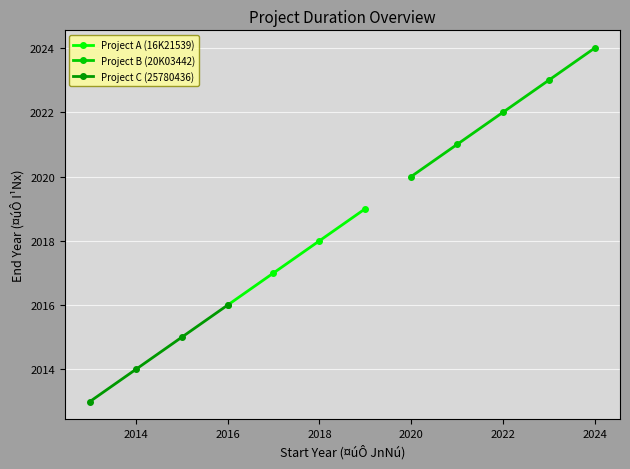

Which has a higher value, 6 or 3?

6